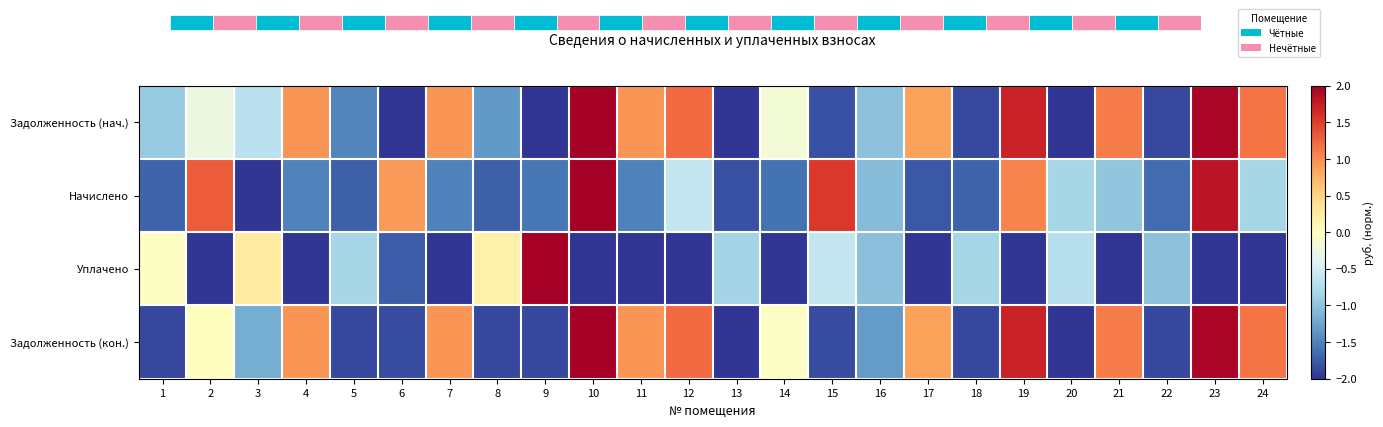

What is the difference between the highest and lowest values at 20?

1.3